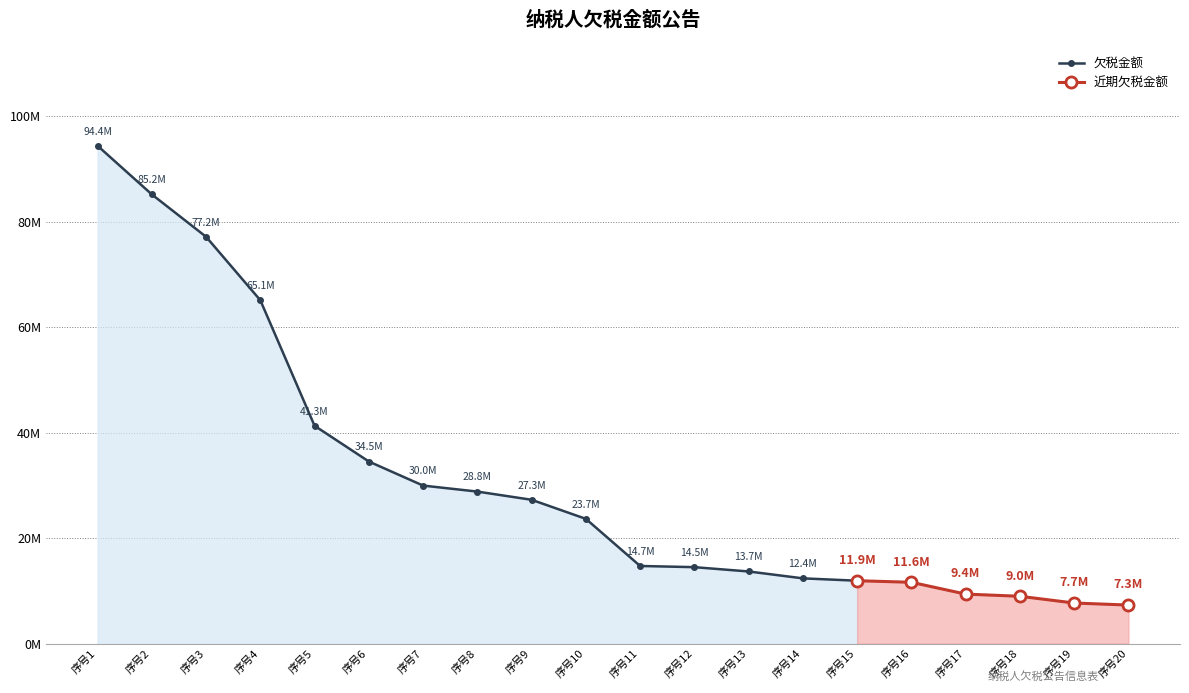

What is the difference between the maximum and minimum values?

87129727.8